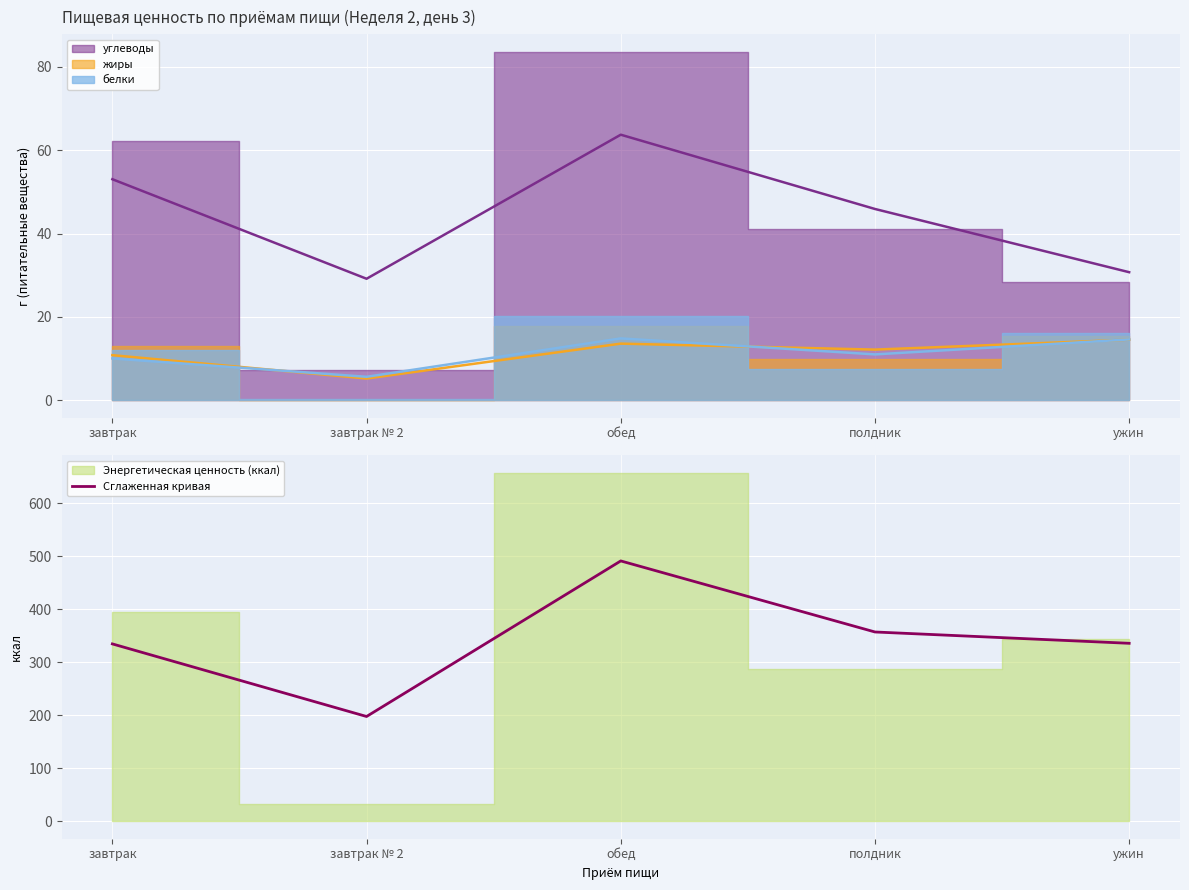

What is the average value?

343.6